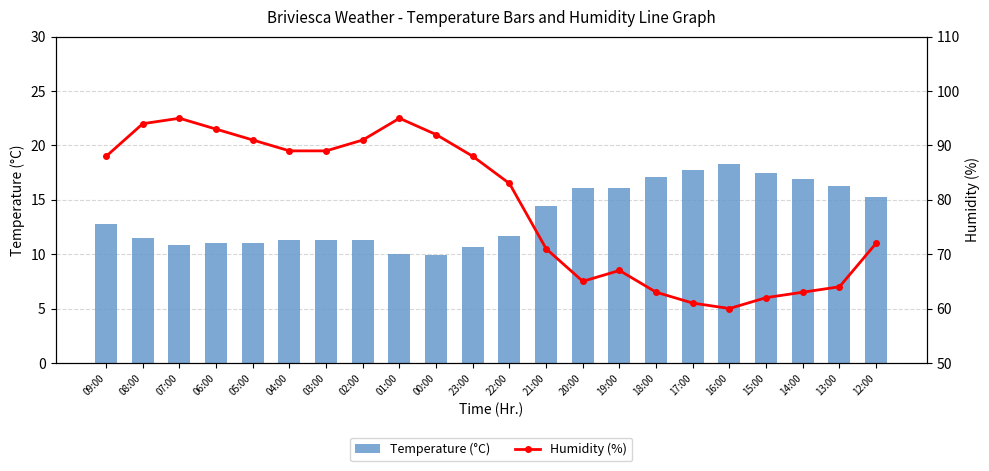

What value does the Temperature (°C) series have at 13:00?

16.3